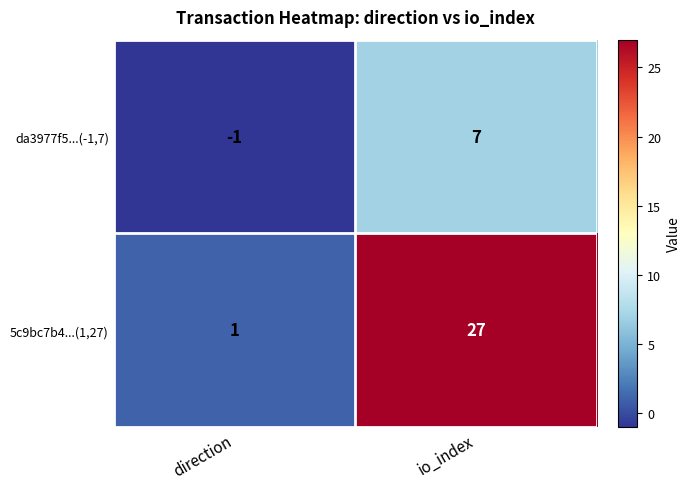

How many values in the 5c9bc7b4...(1,27) series are below 27?

1